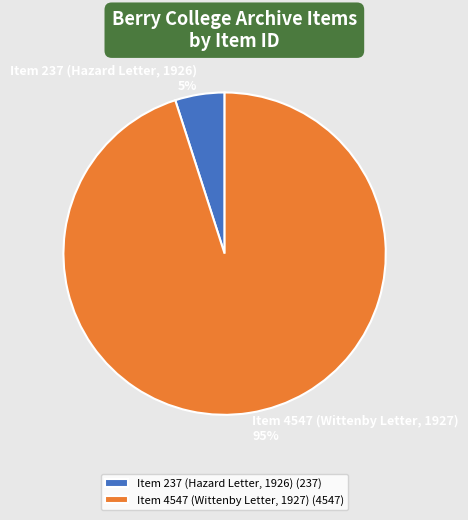

How many segments does this pie chart have?

2